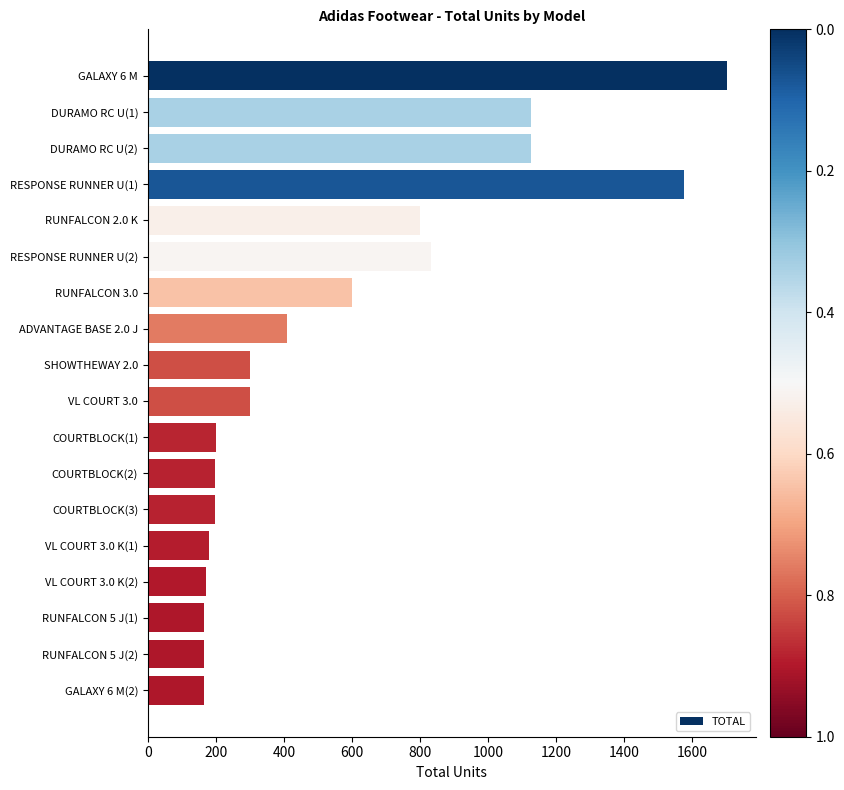

The value at GALAXY 6 M is 1701. True or false?

True